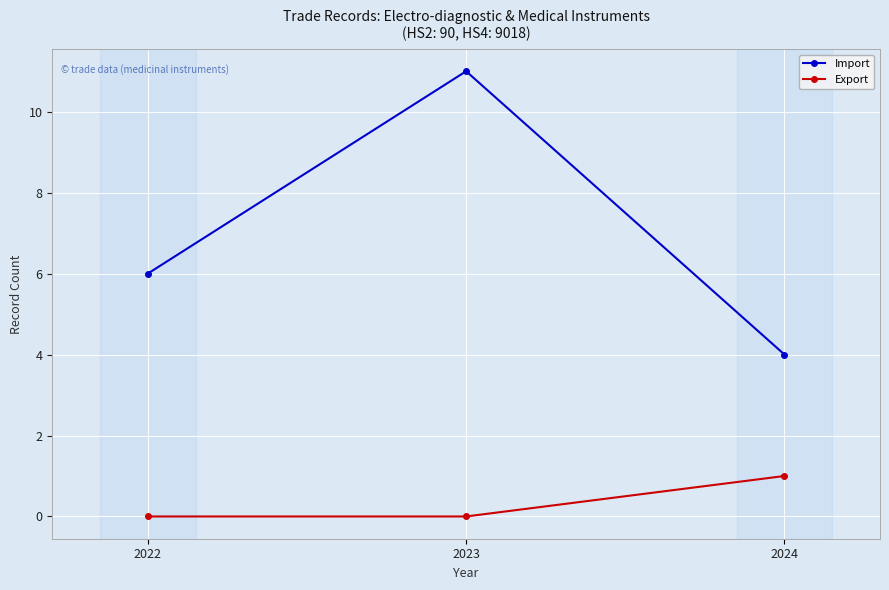

Read the Import value at 2023.

11